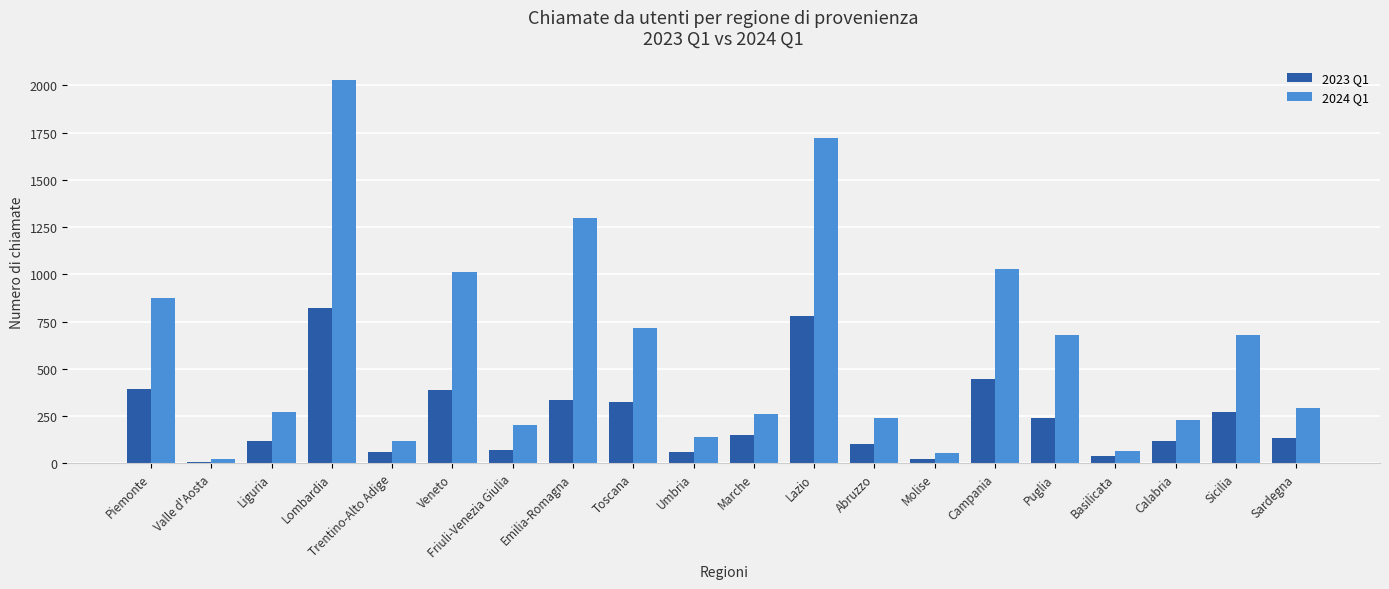

What is the greatest value displayed?

2031